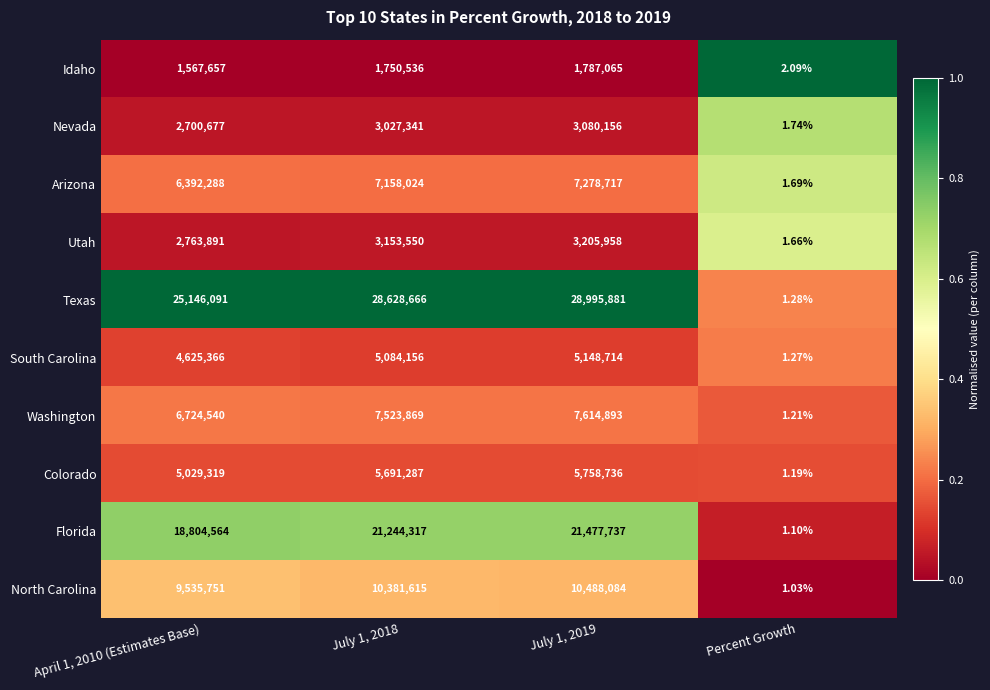

Which series has the largest range (max minus min)?

Texas